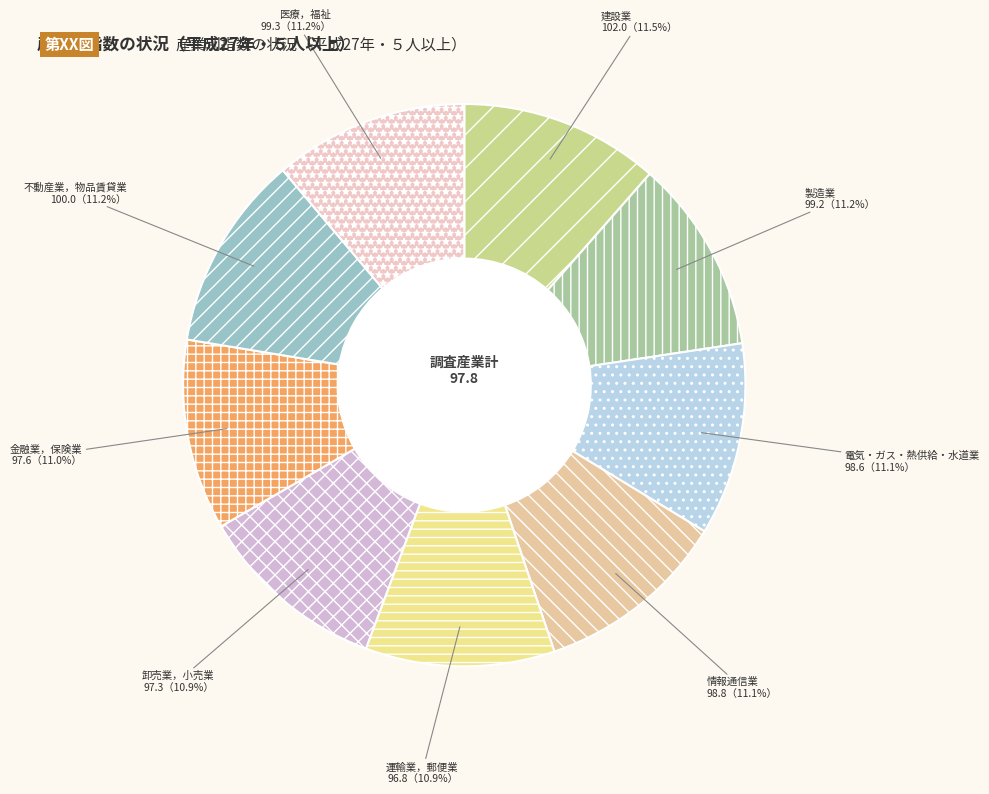

How much of the chart is everything except 医療，福祉?

88.8%